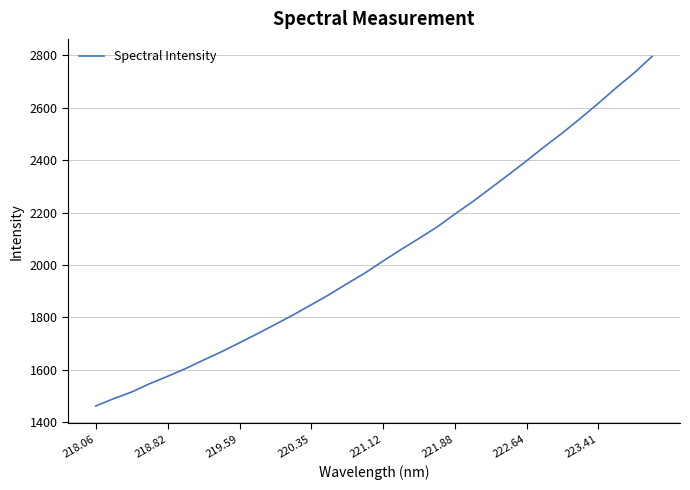

What is the maximum value shown in the chart?

2796.6